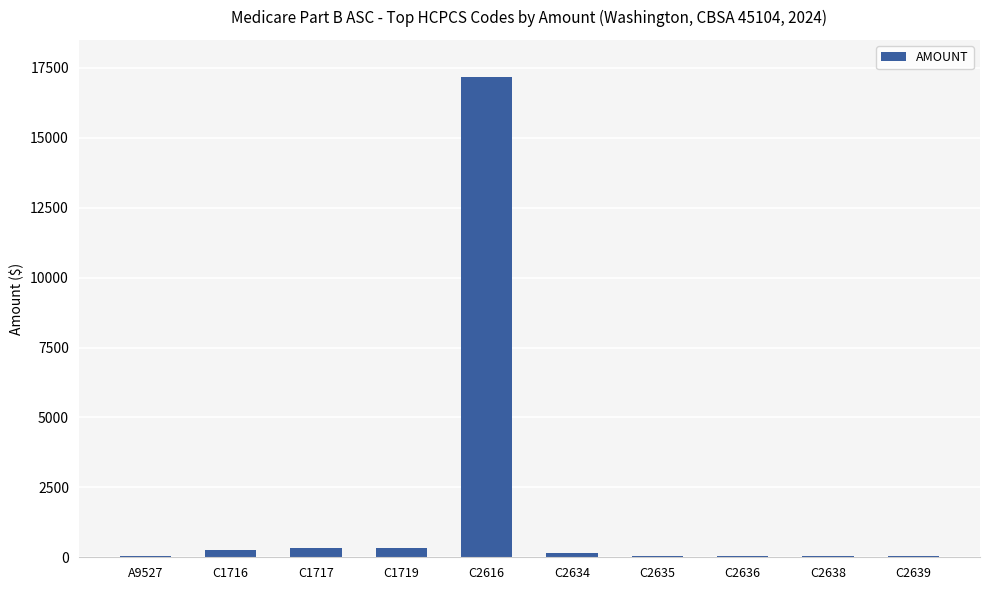

Count the number of categories in the chart.

10